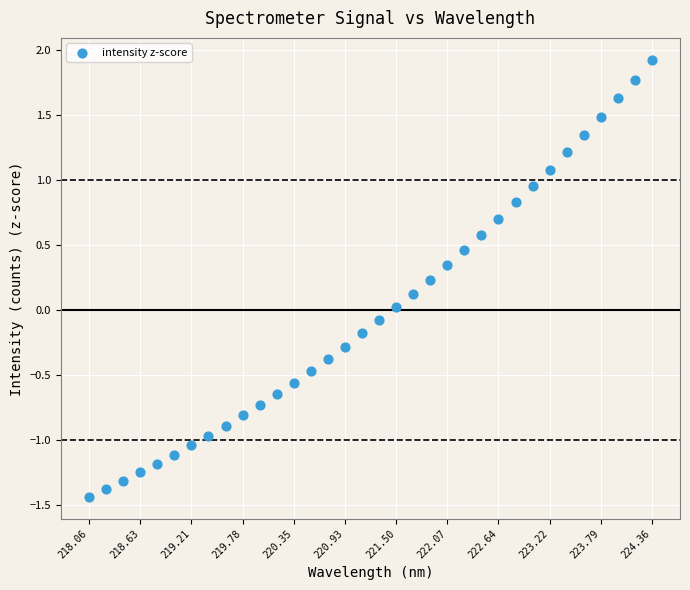

What is the range of X values (max minus min)?

6.3